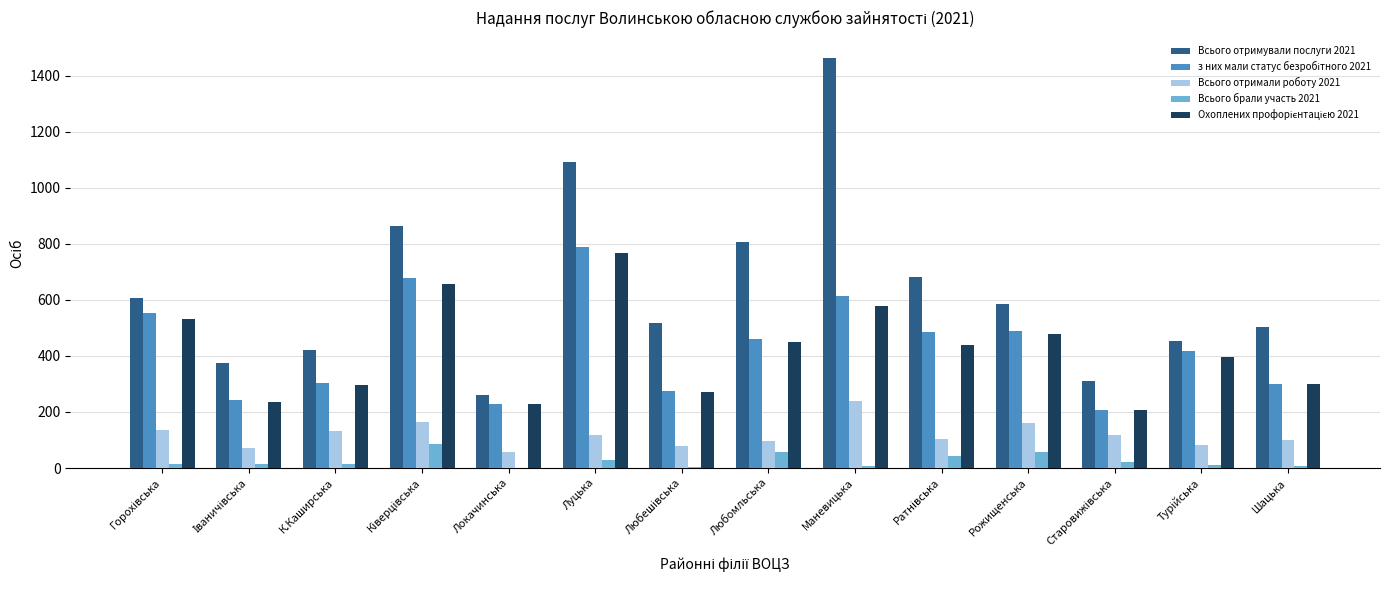

Which series has the largest total across all categories?

Всього отримували послуги 2021